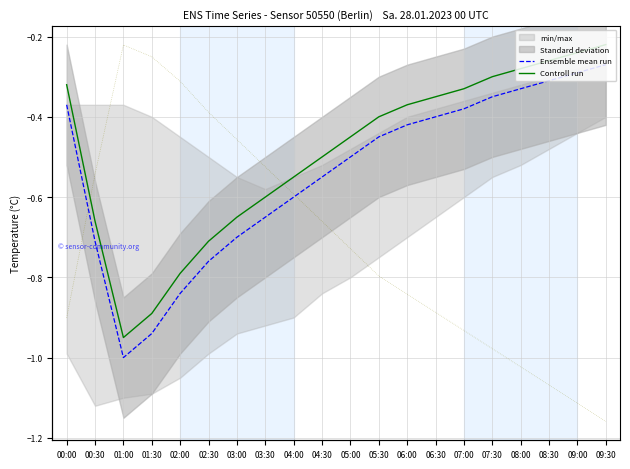

What position from the right is 01:30?

17